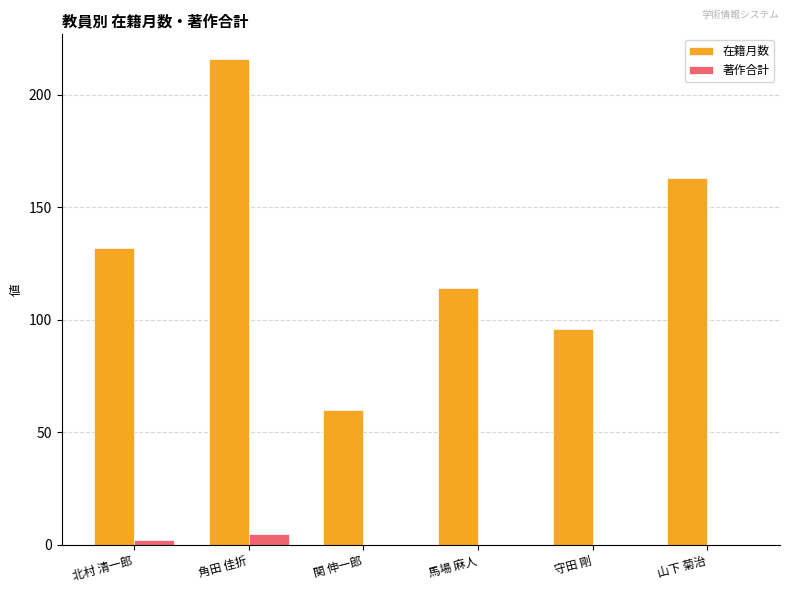

What is the greatest value displayed?

216